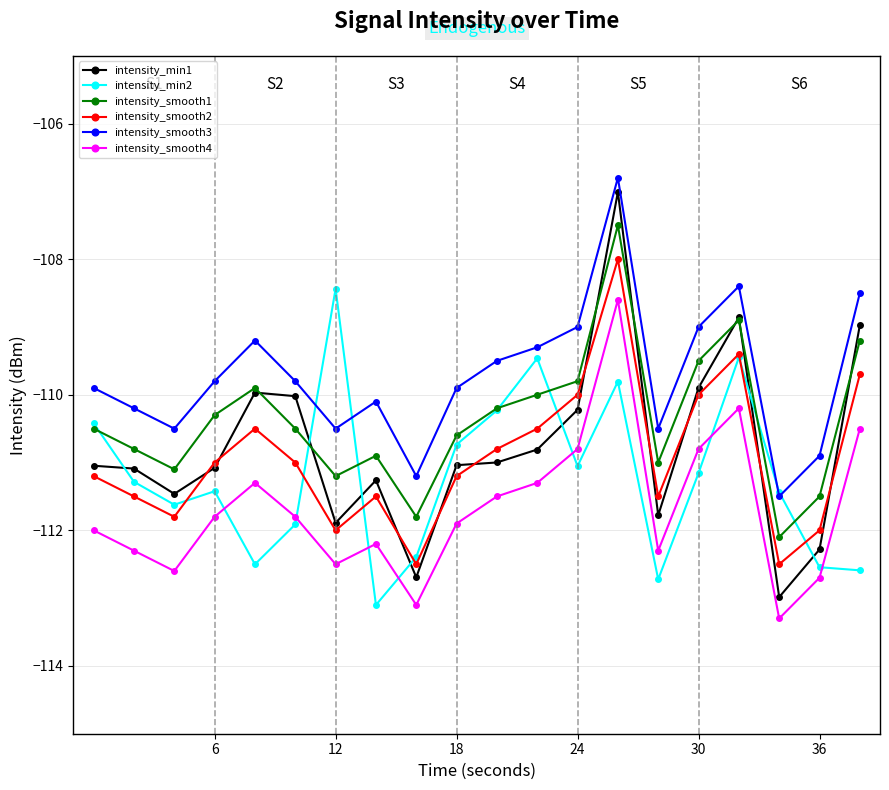

Is this an area chart (filled region under the line)?

No